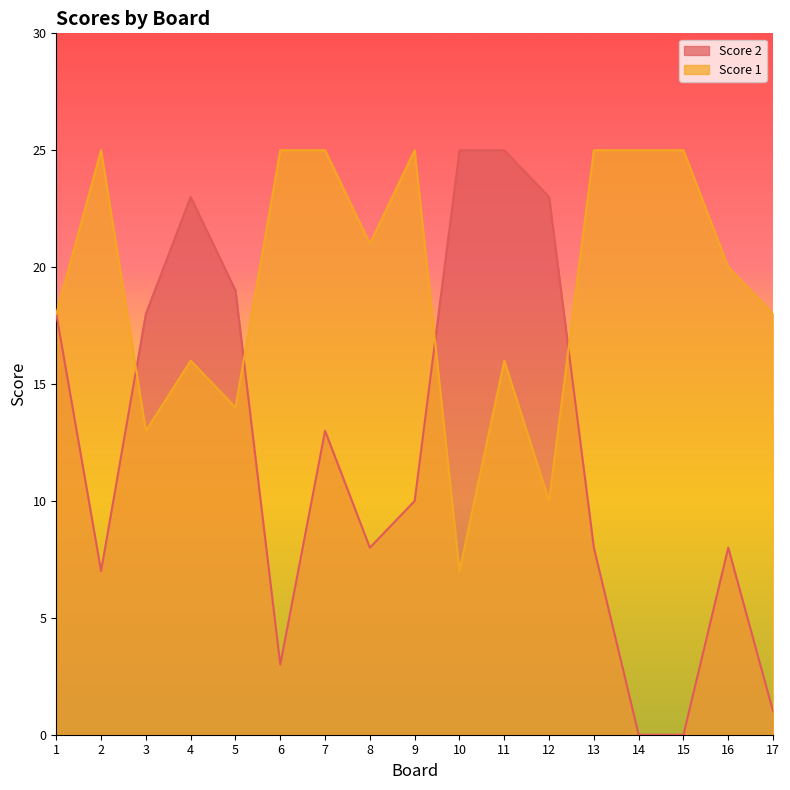

What is the difference between the maximum and second lowest values in the Score 1 series?

15